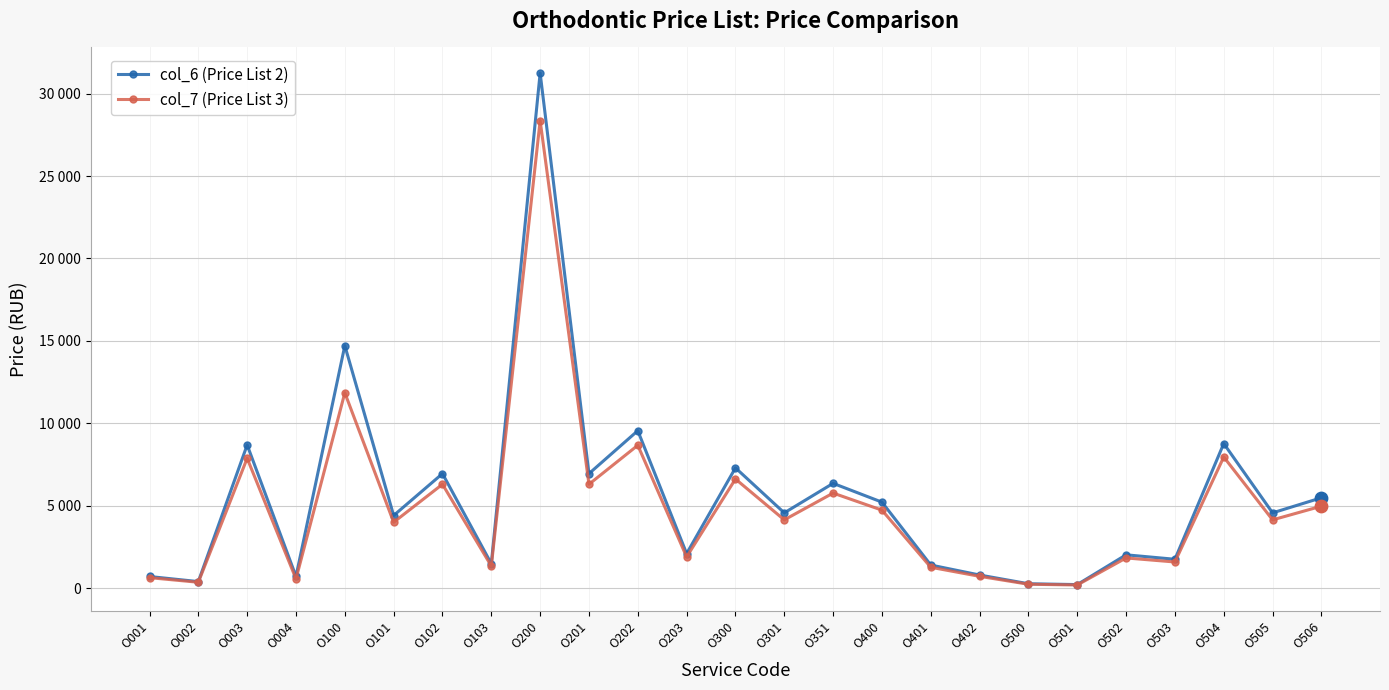

Which series has the largest total across all categories?

col_6 (Price List 2)